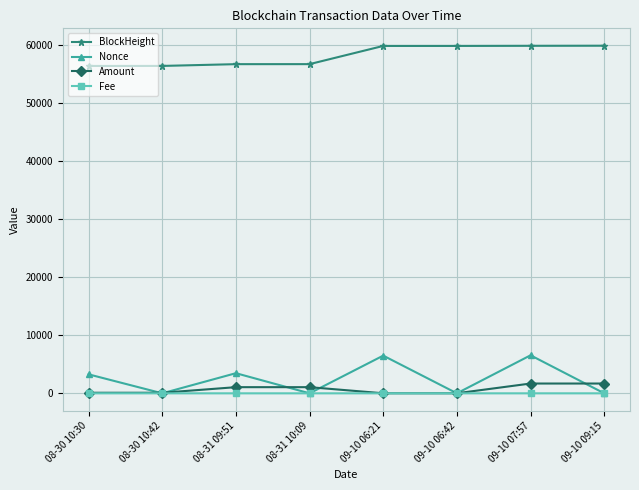

Read the Nonce value at 09-10 07:57.

6559.0